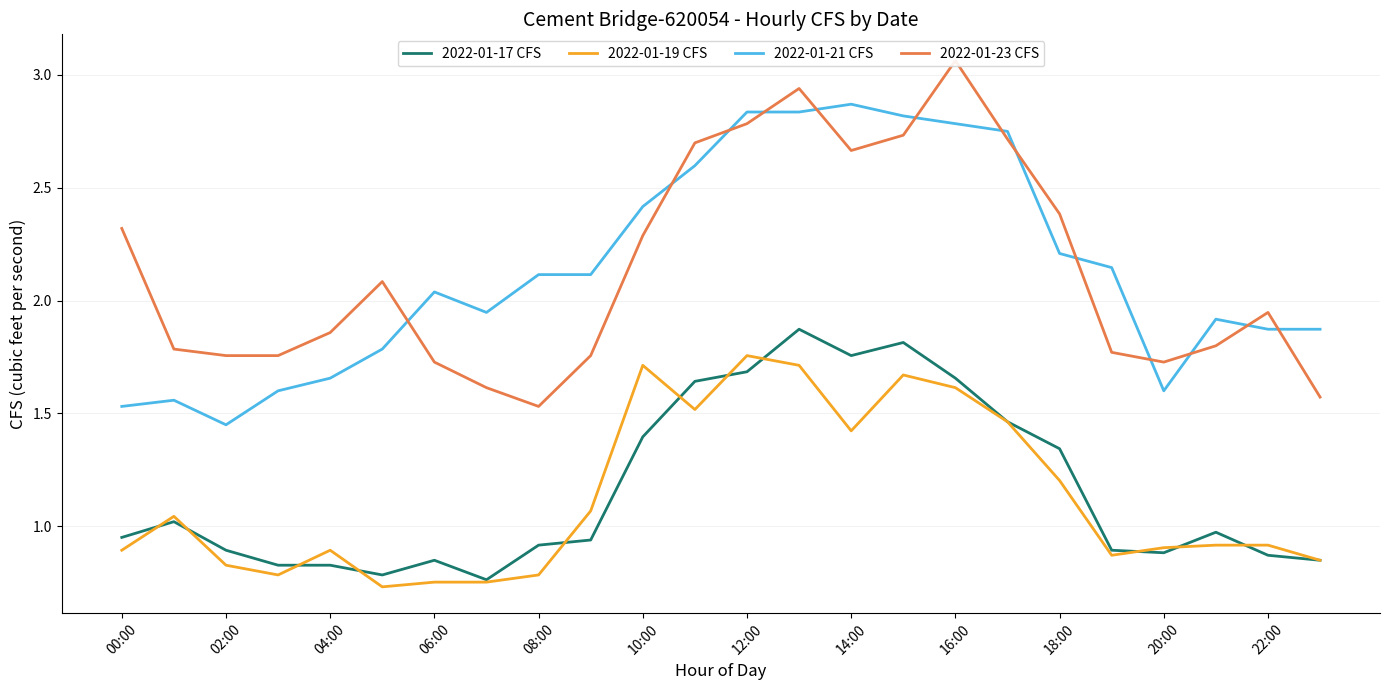

At how many categories does at least one series exceed 0?

24